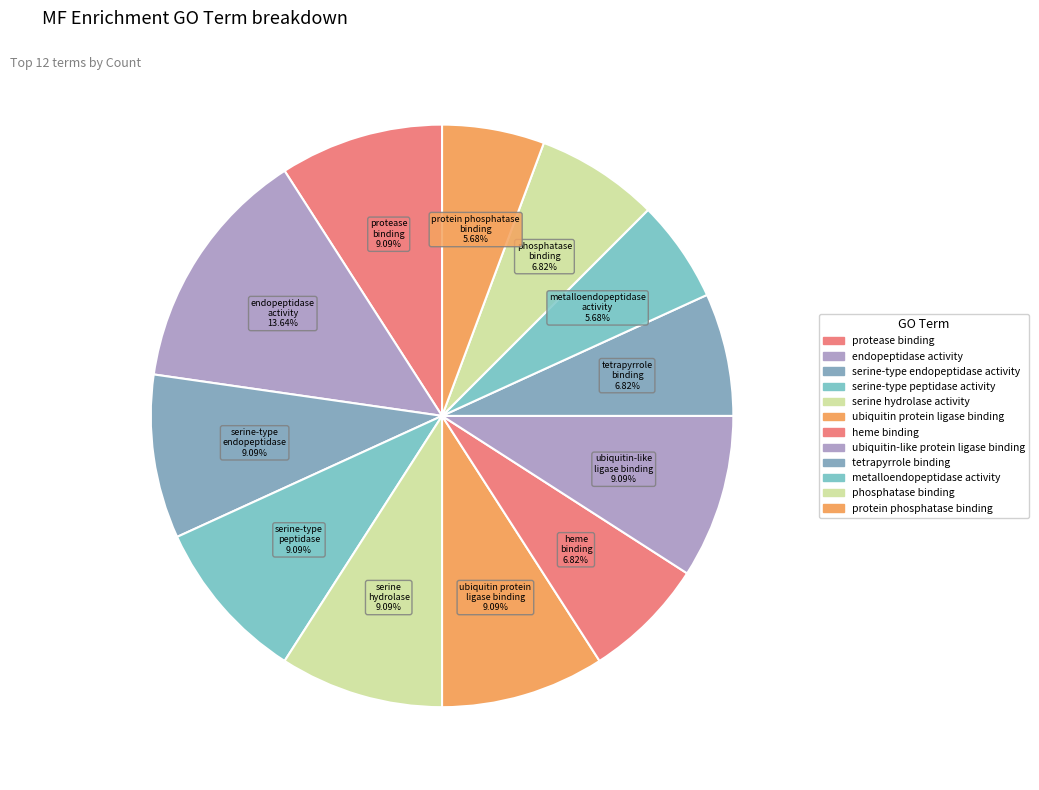

Is there a majority slice in this chart?

No